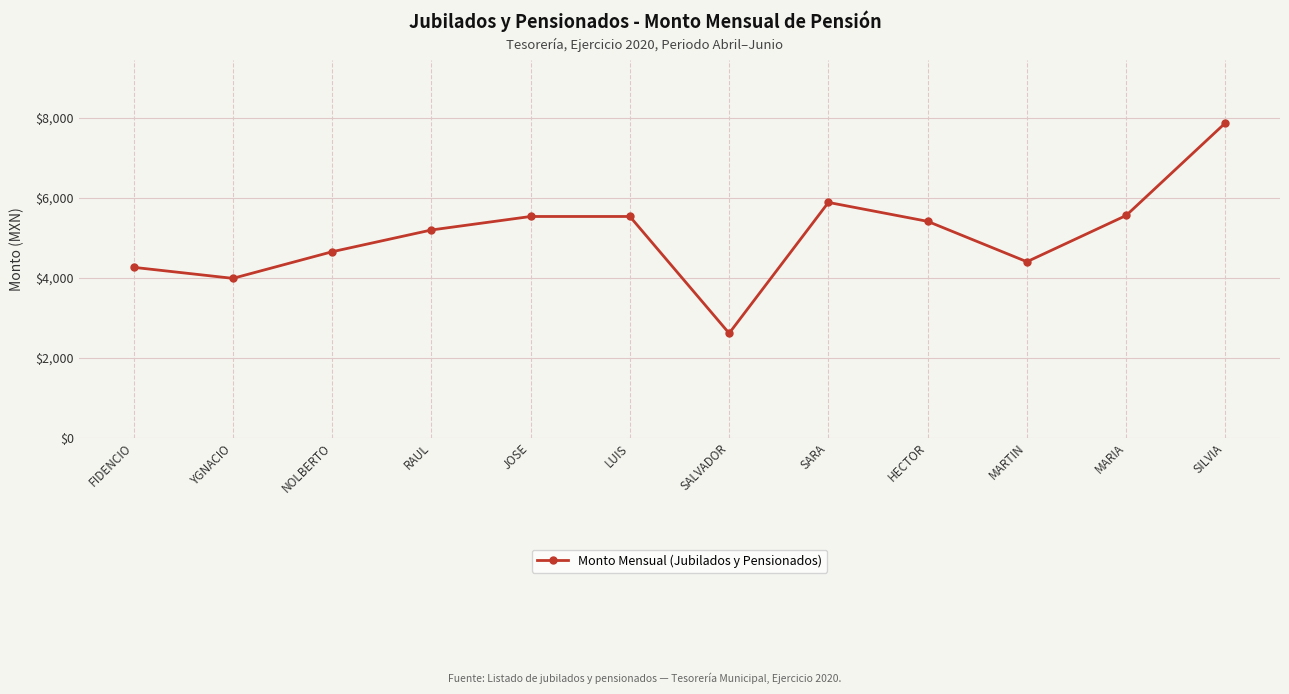

What is the label of the 5th point from the left?

JOSE